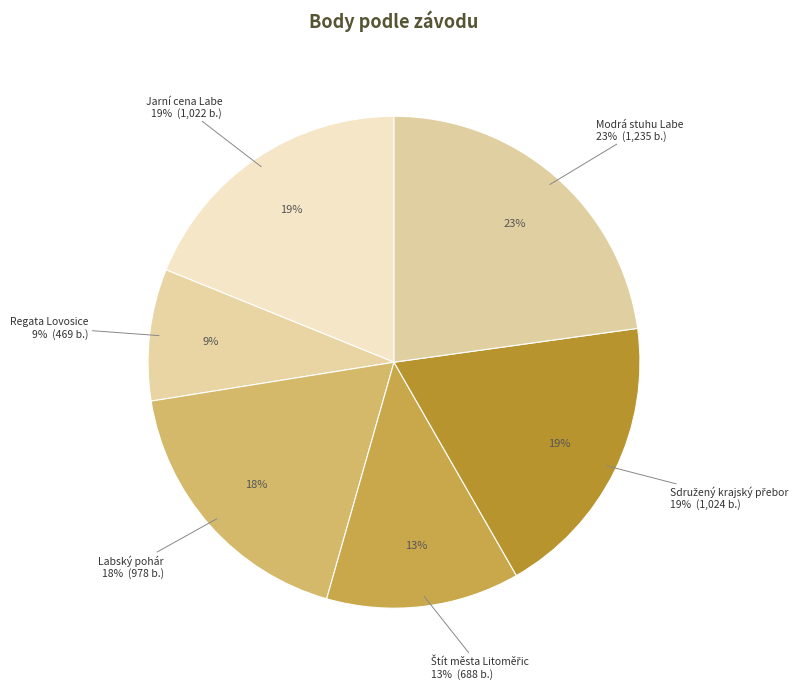

Combined, what portion of the pie is Regata Lovosice and Štít města Litoměřic?

21.4%